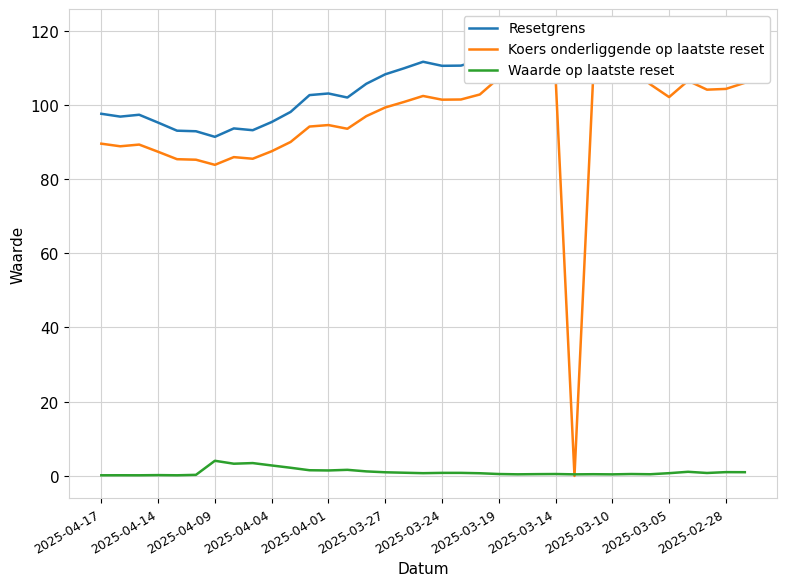

Is the value of Resetgrens at 33 greater than the value of Koers onderliggende op laatste reset at 2025-04-01?

Yes